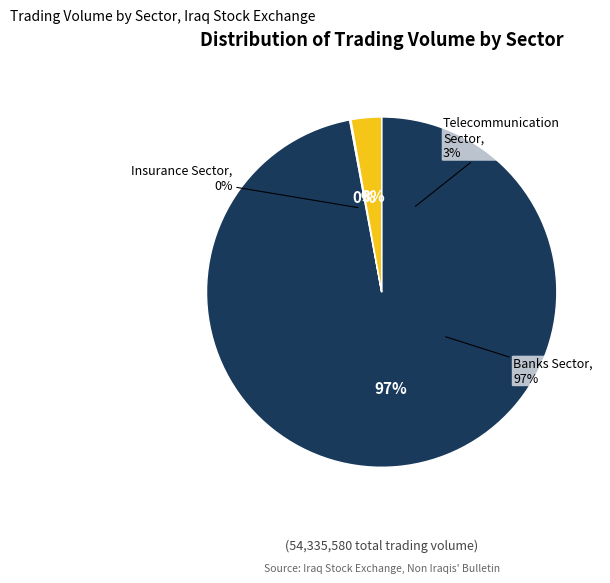

How many segments does this pie chart have?

3